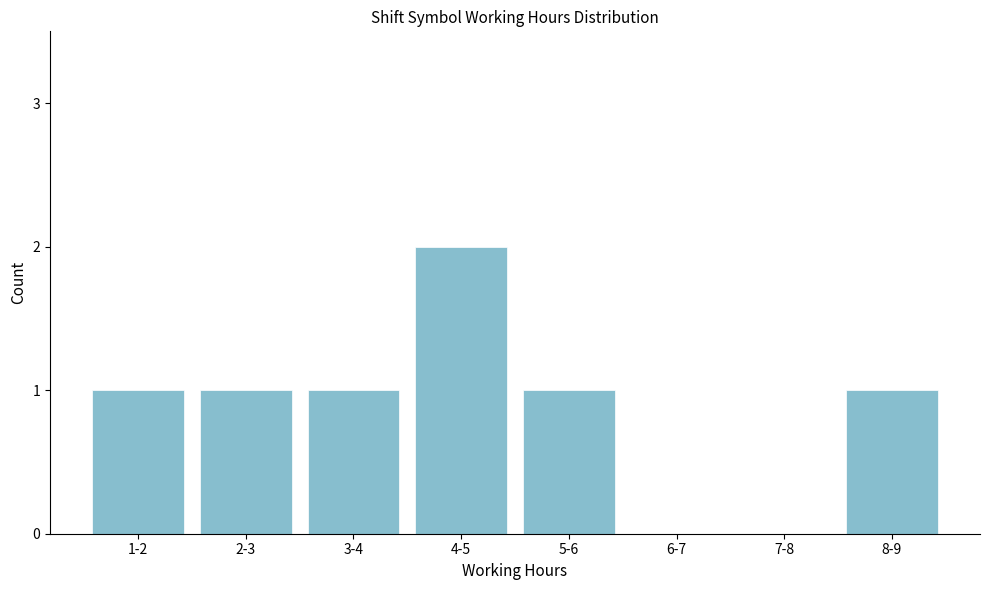

Reading left to right, transcribe all the data shown in this chart.

1-2=1	2-3=1	3-4=1	4-5=2	5-6=1	6-7=0	7-8=0	8-9=1